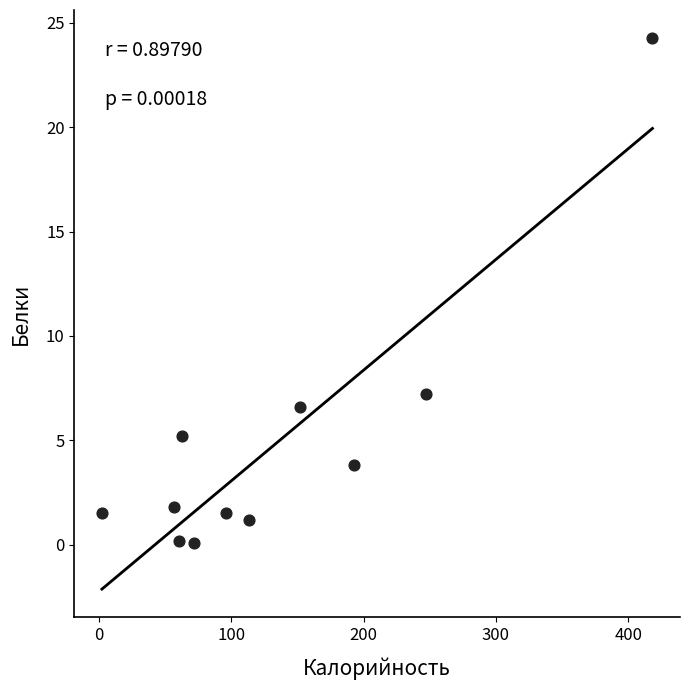

What Y value in the scatter plot is closest to 12?

7.2